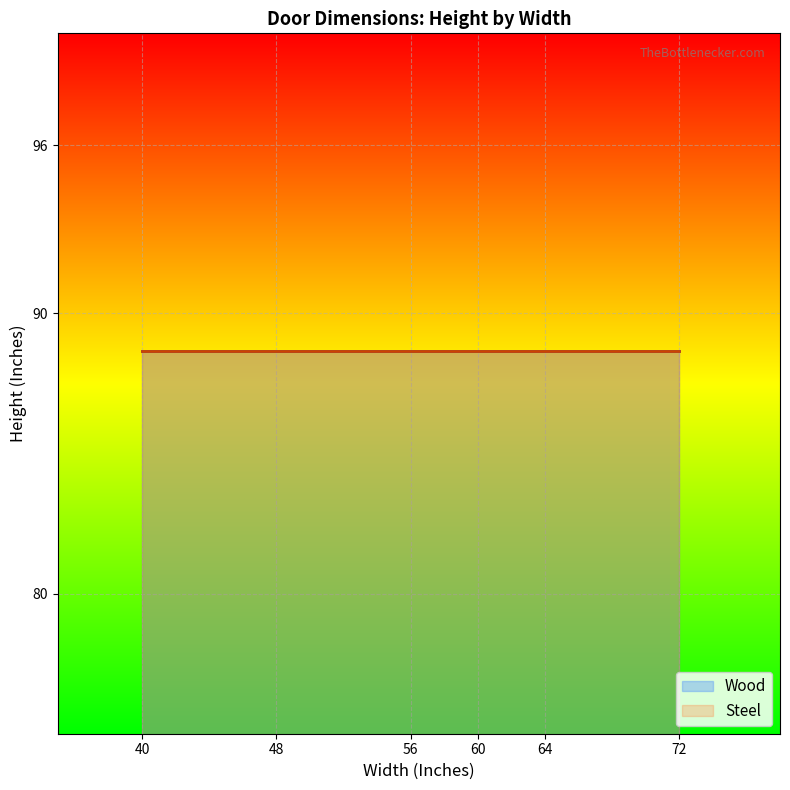

Rank the series by their maximum value, from lowest to highest.

Wood, Steel